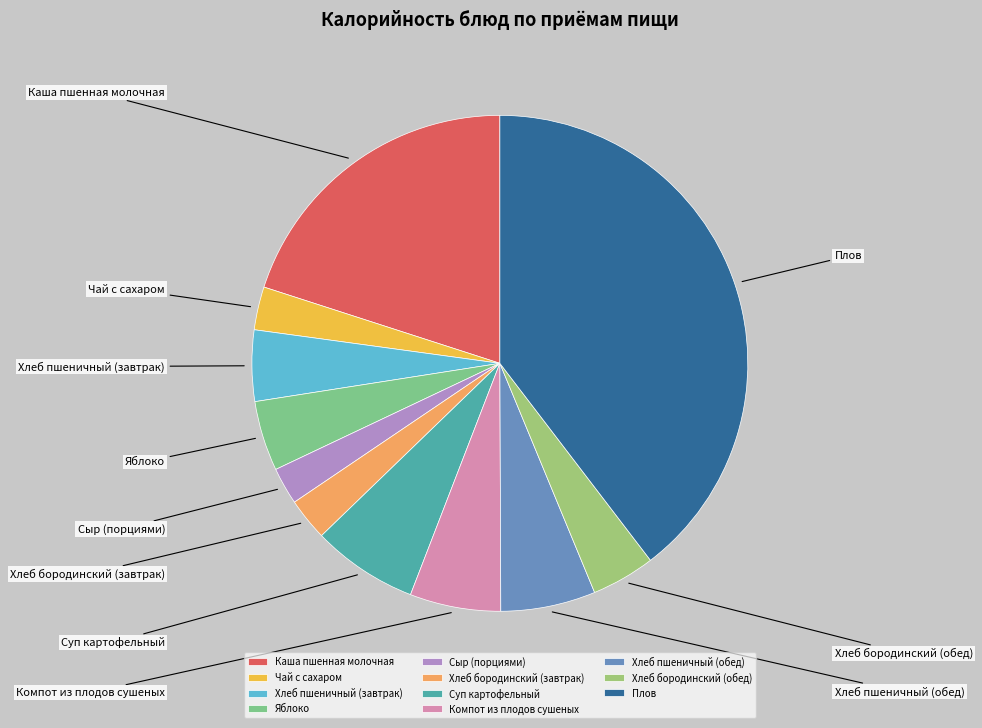

How much of the chart is everything except Яблоко?

95.4%